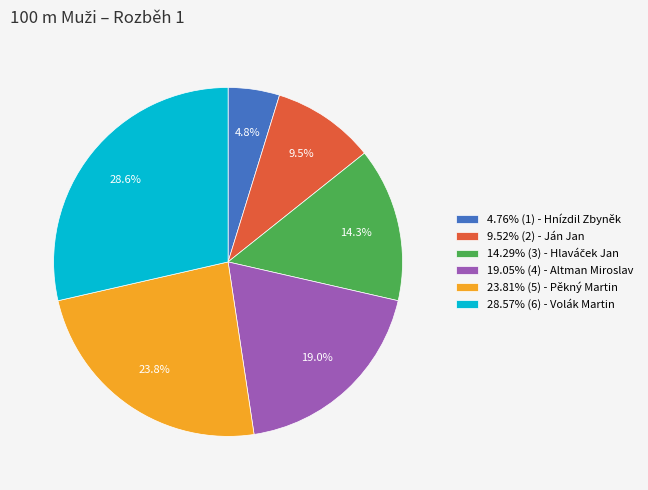

Does 9.52% (2) - Ján Jan represent more than half of the total?

No